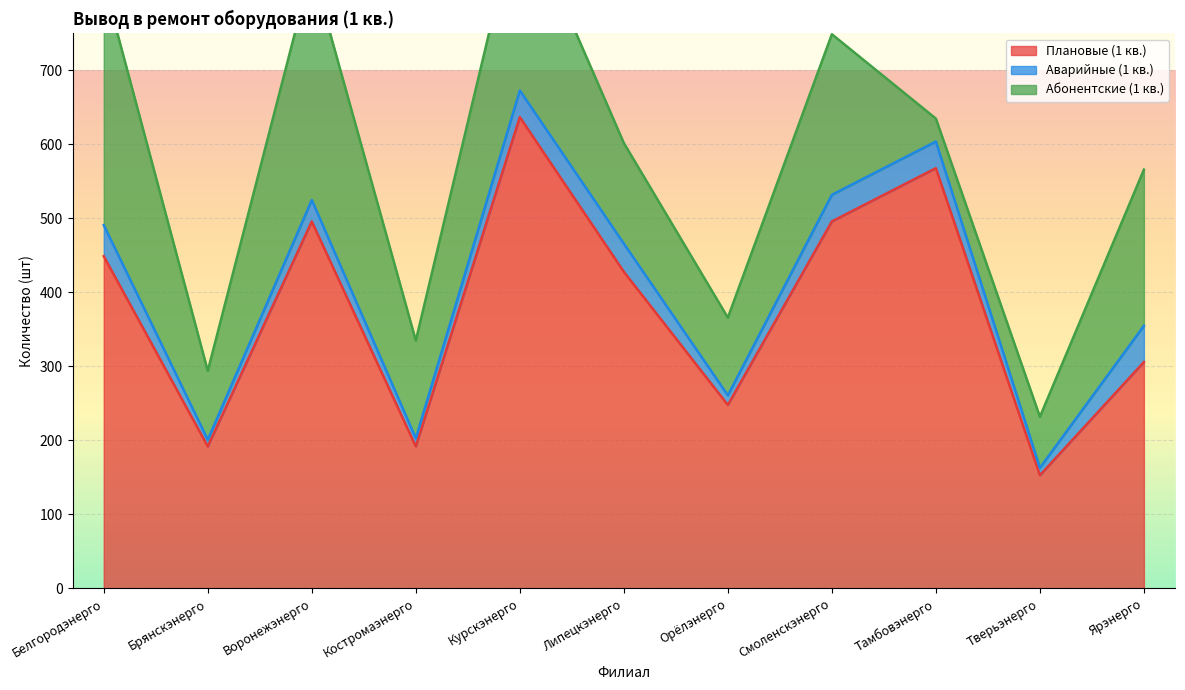

True or false: Плановые (1 кв.) and Абонентские (1 кв.) intersect in this chart.

False